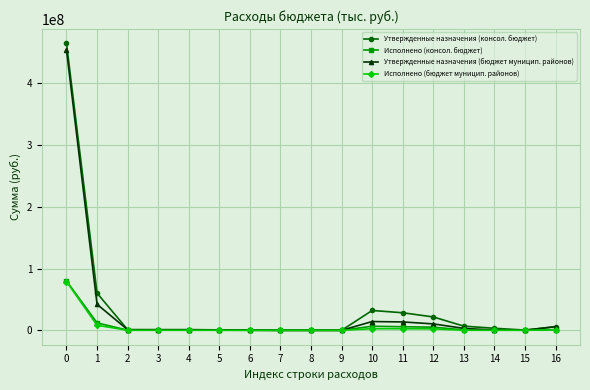

Which series has the largest range (max minus min)?

Утвержденные назначения (консол. бюджет)